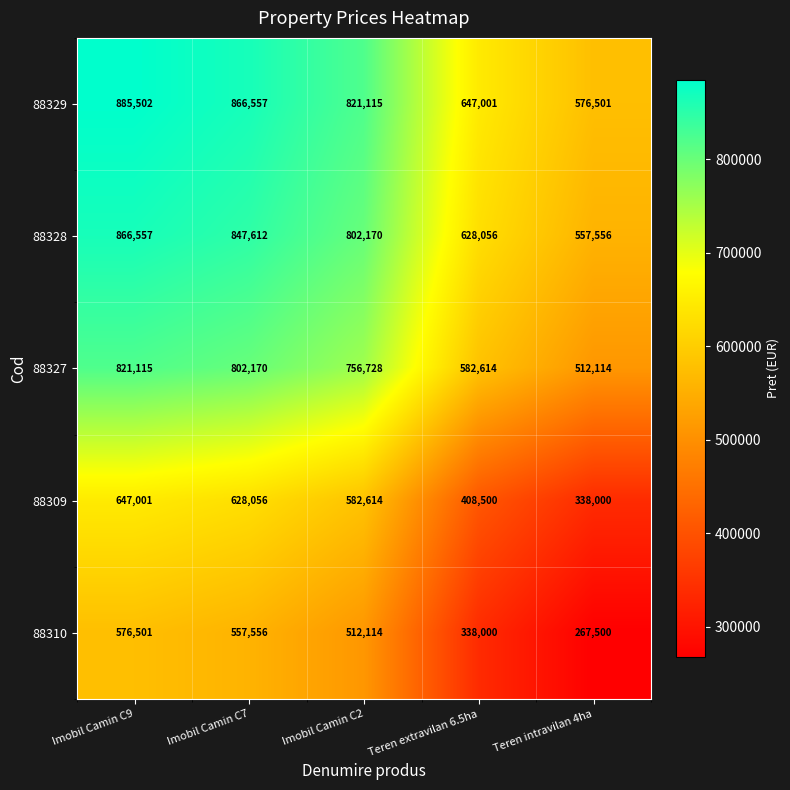

True or false: 88328 has a value of 214125 at Imobil Camin C9.

False